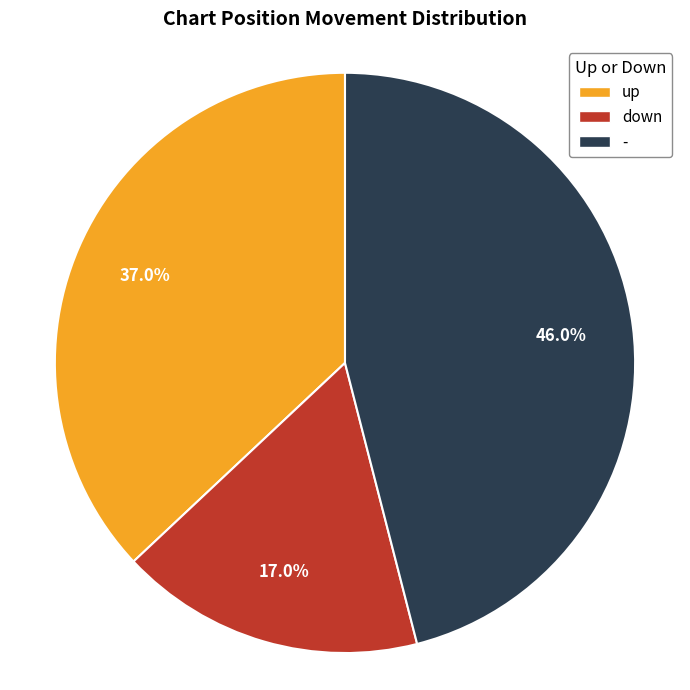

How many segments does this pie chart have?

3